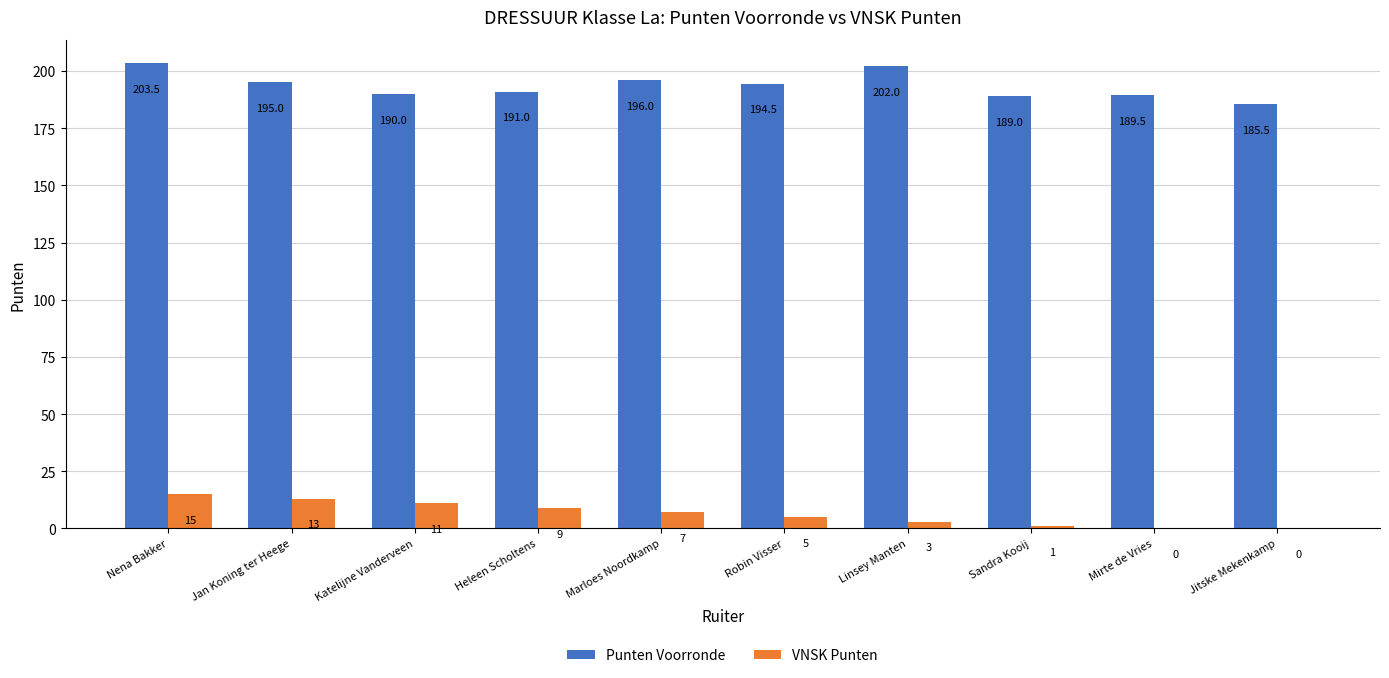

At which label is Punten Voorronde closest to 194?

Robin Visser